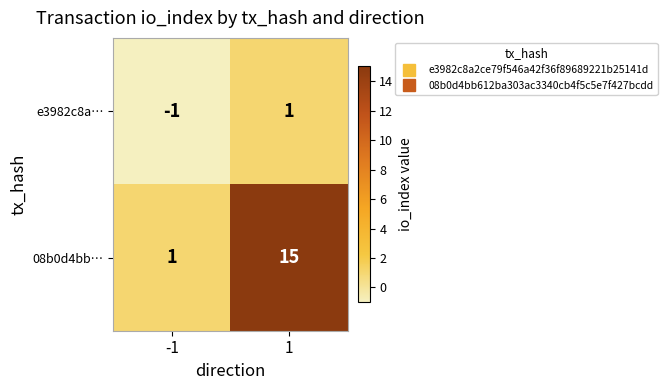

How many positive values does the e3982c8a… series have?

1